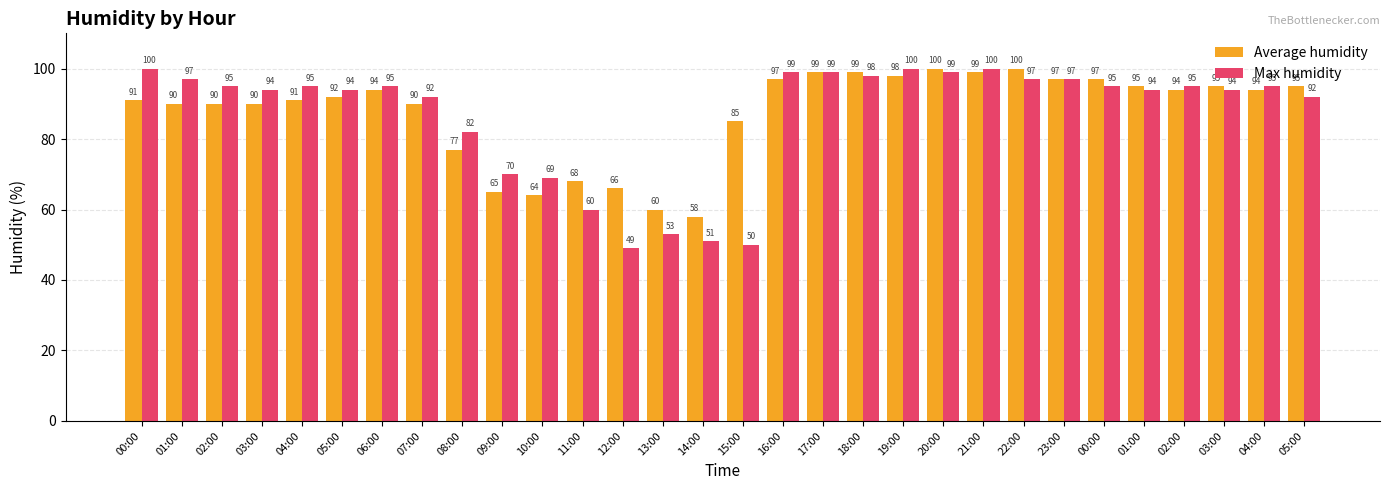

Does the chart contain any negative values?

No